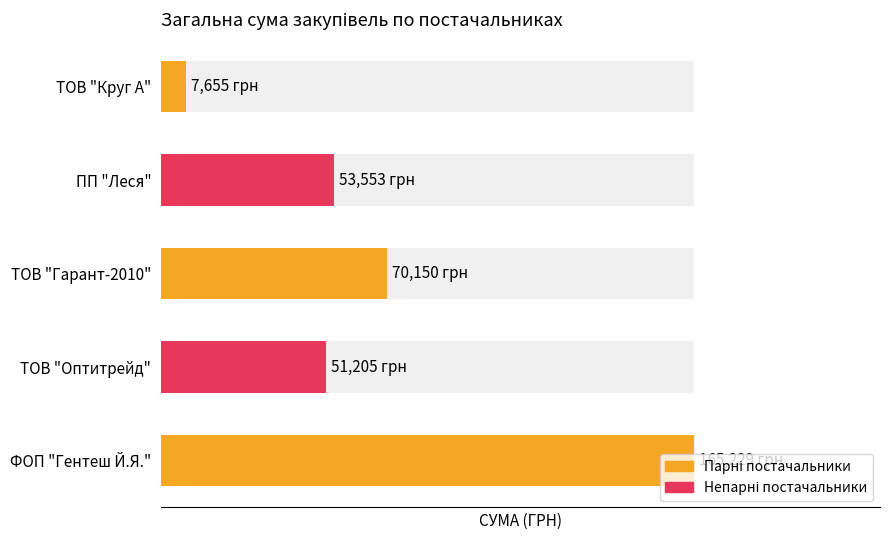

Is it true that the value at ТОВ "Оптитрейд" is 23691.8?

False